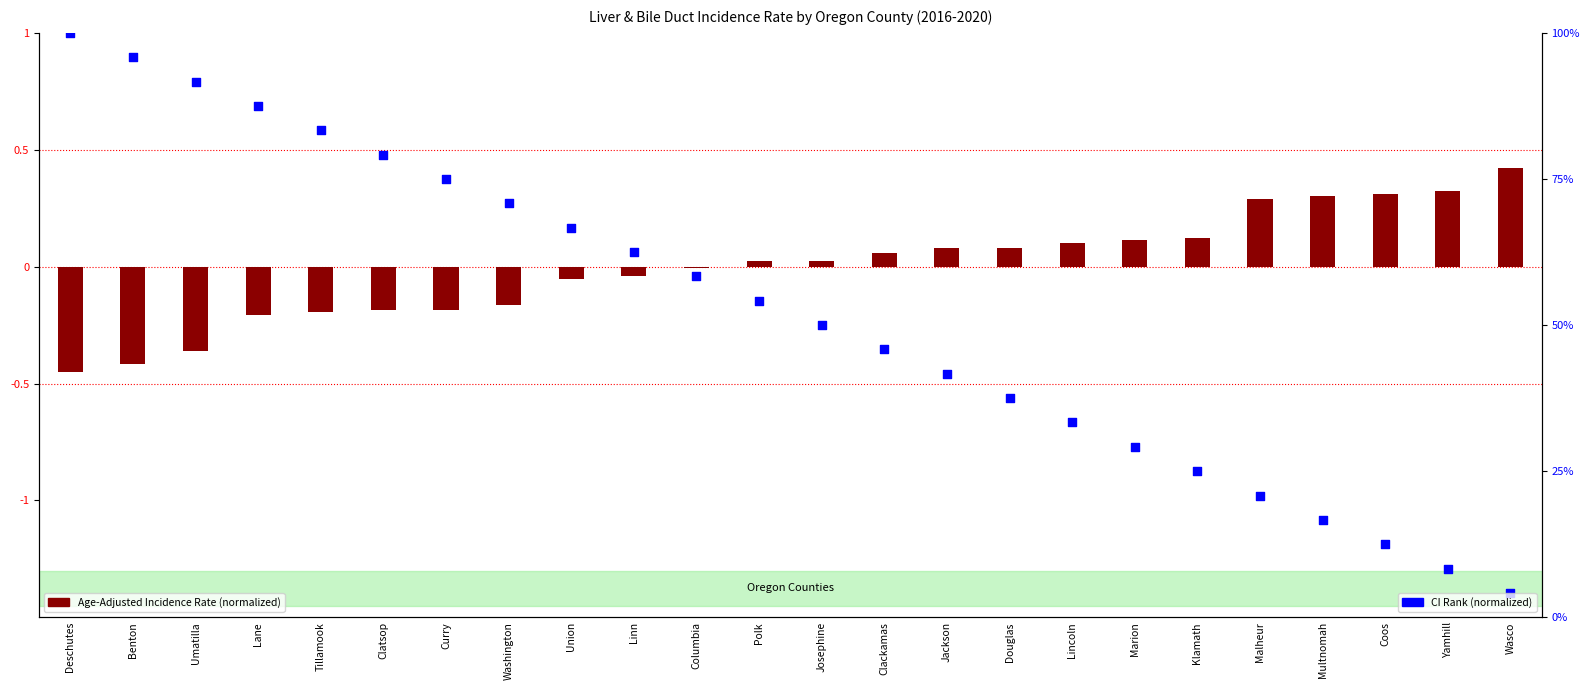

What are all the series names shown in the legend?

Age-Adjusted Incidence Rate (normalized), CI Rank (normalized)